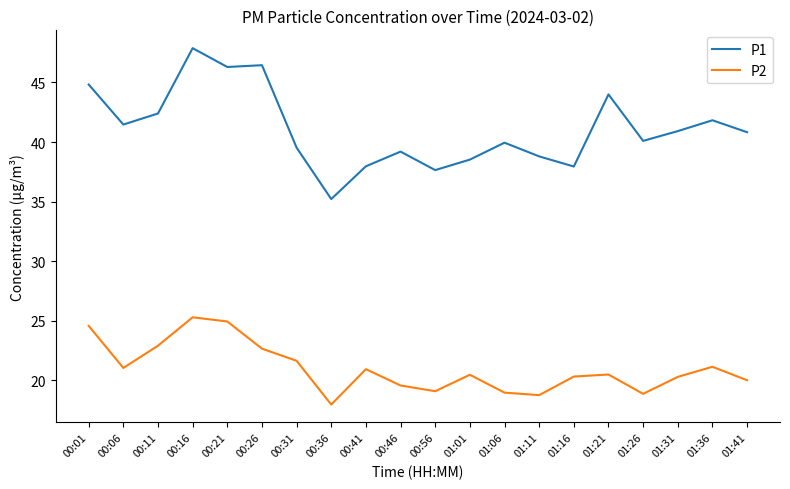

What is the approximate value of P1 at 01:06?

40.0